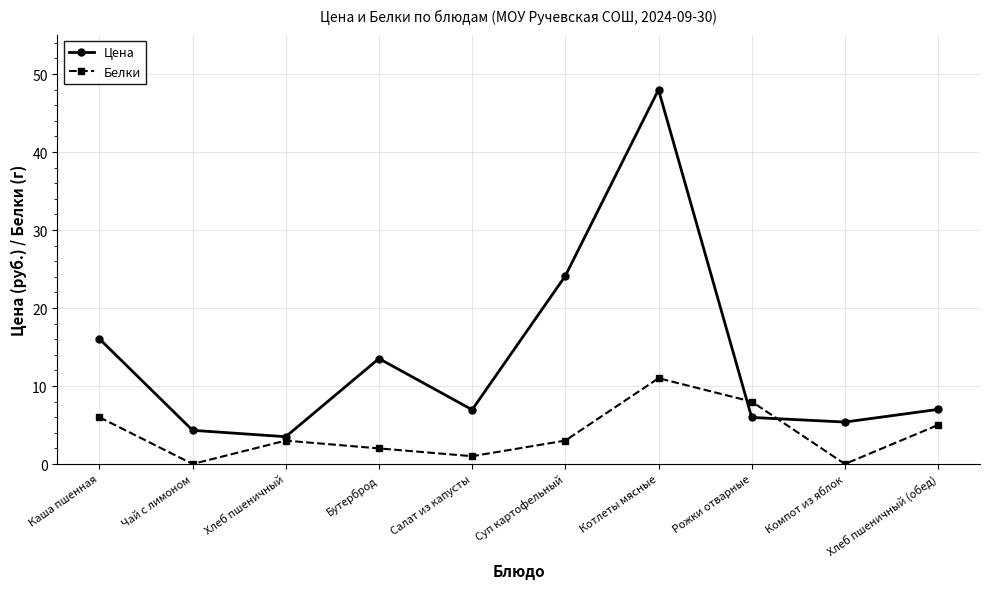

What is the label of the 1st point from the right?

Хлеб пшеничный (обед)